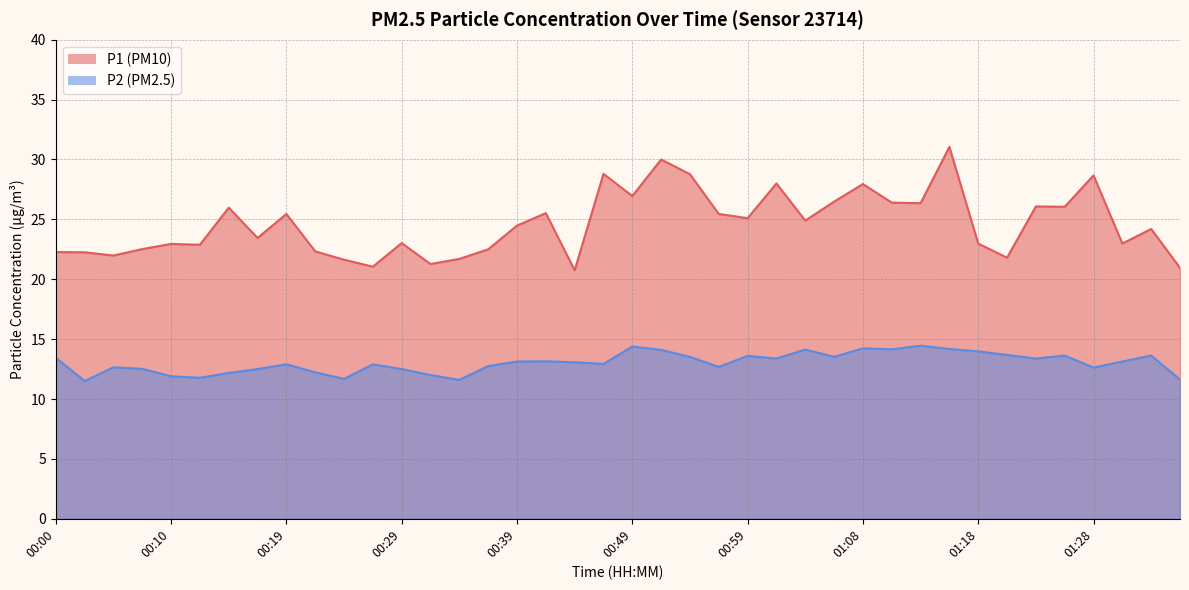

What is the highest value of the P1 series?

31.1